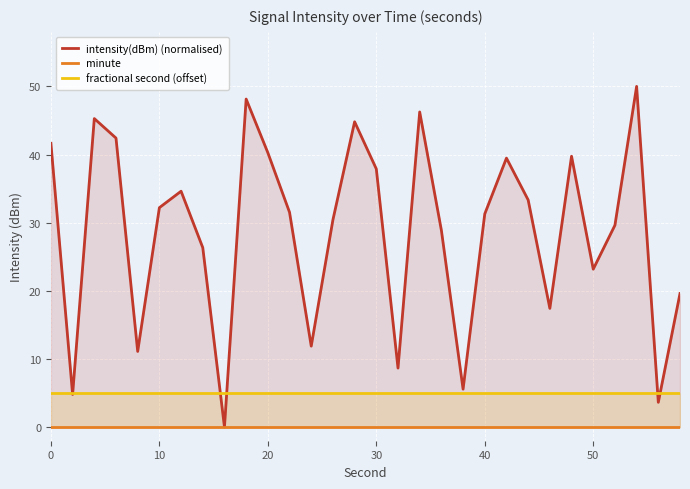

Is it true that intensity(dBm) (normalised) equals 3.6 at 12?

False